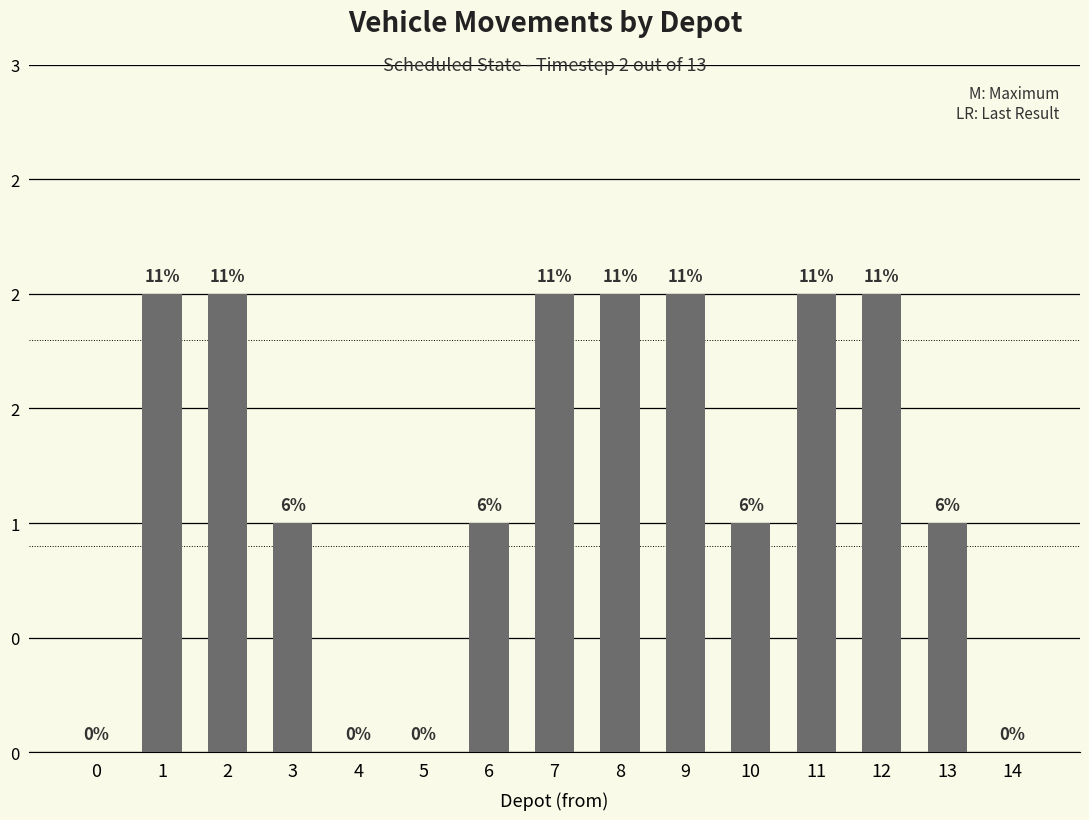

Reading left to right, list all the values displayed in this chart.

0=0	1=2	2=2	3=1	4=0	5=0	6=1	7=2	8=2	9=2	10=1	11=2	12=2	13=1	14=0